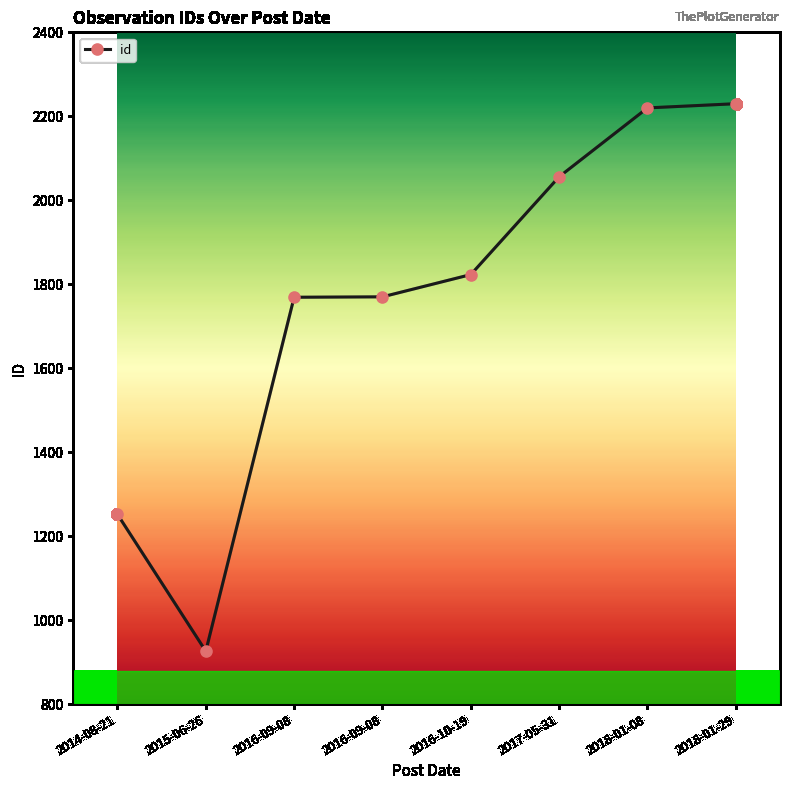

How many lines are shown in the chart?

1